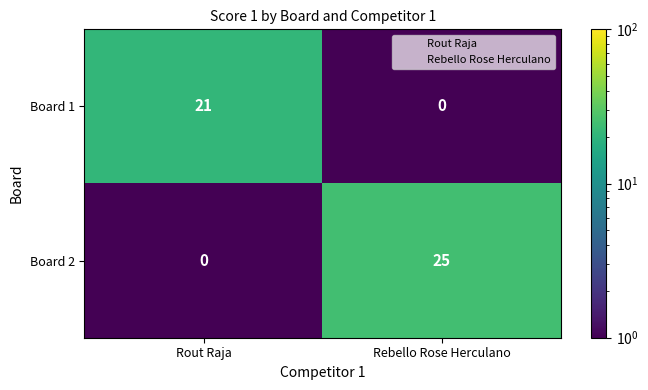

At which category does the chart reach its peak across all series?

Rebello Rose Herculano